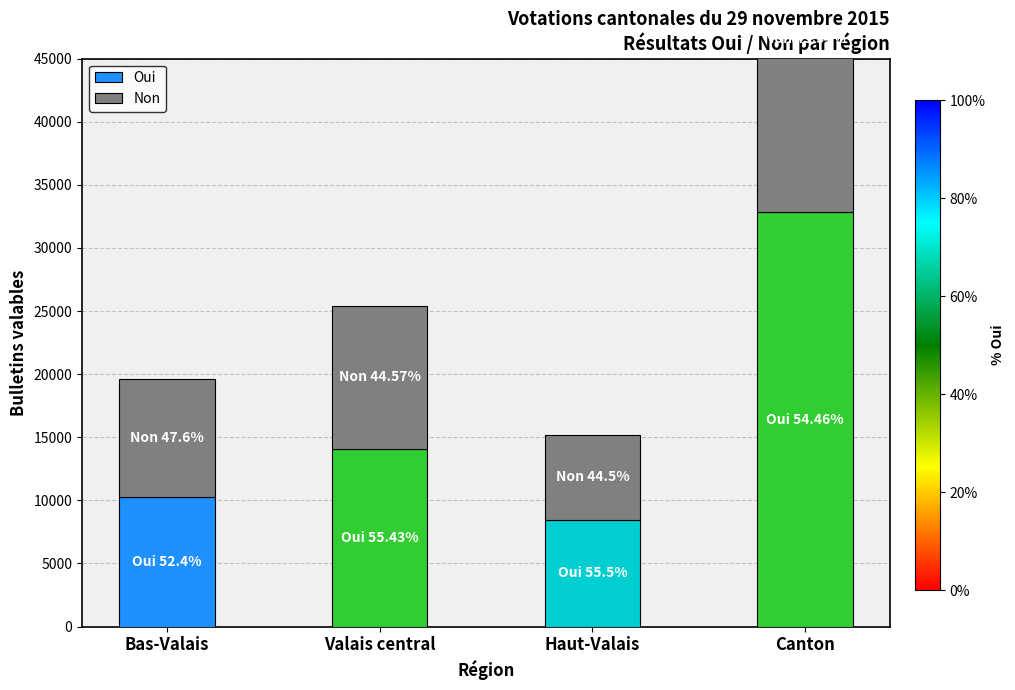

How many data points in Oui are less than 14086?

2